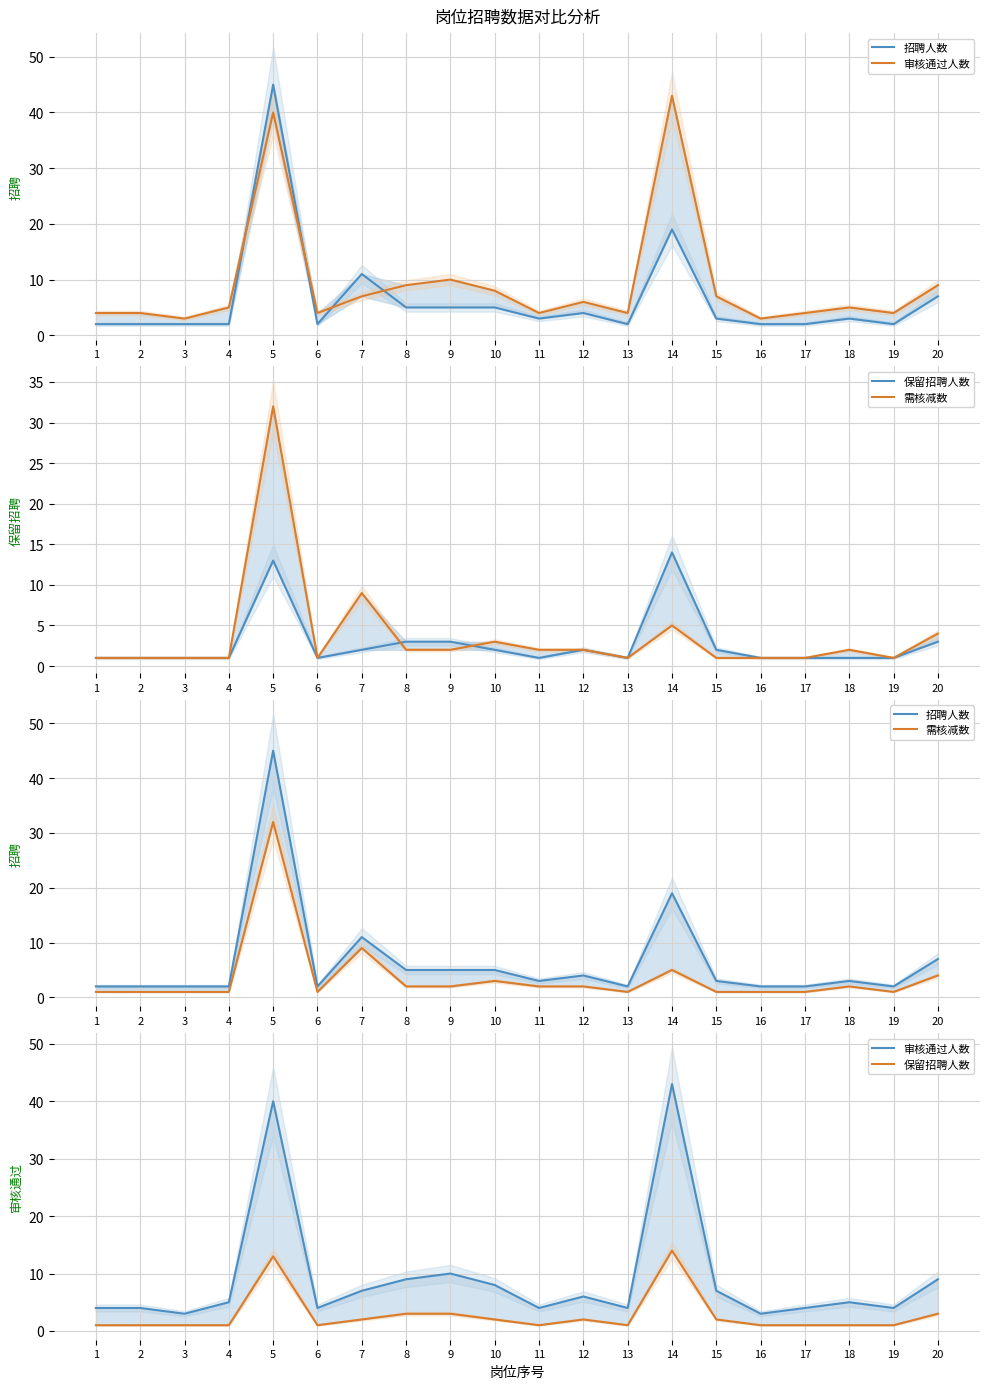

True or false: 保留招聘人数 and 招聘人数 cross at least once.

False